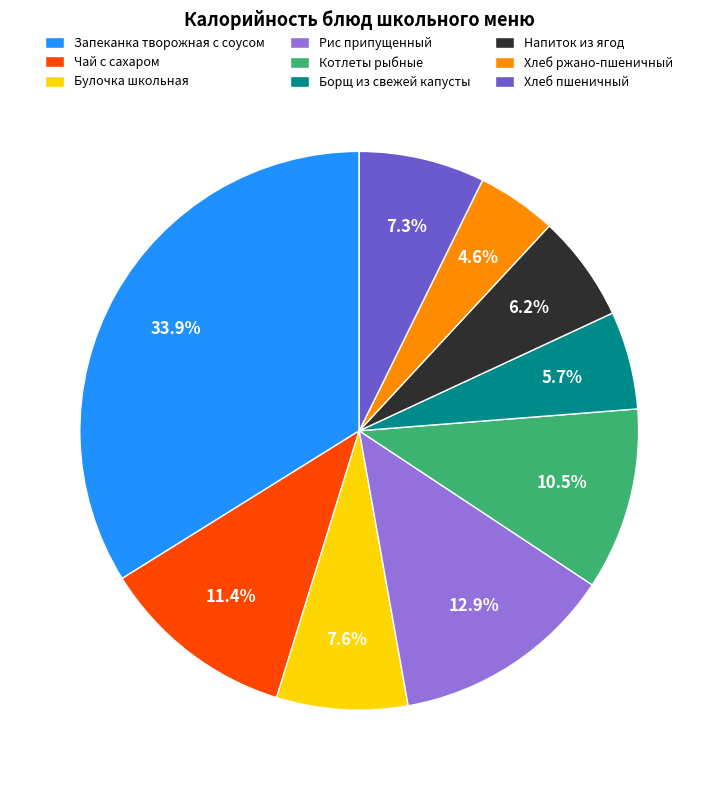

To the nearest percent, what percentage of the pie is Чай с сахаром?

11%